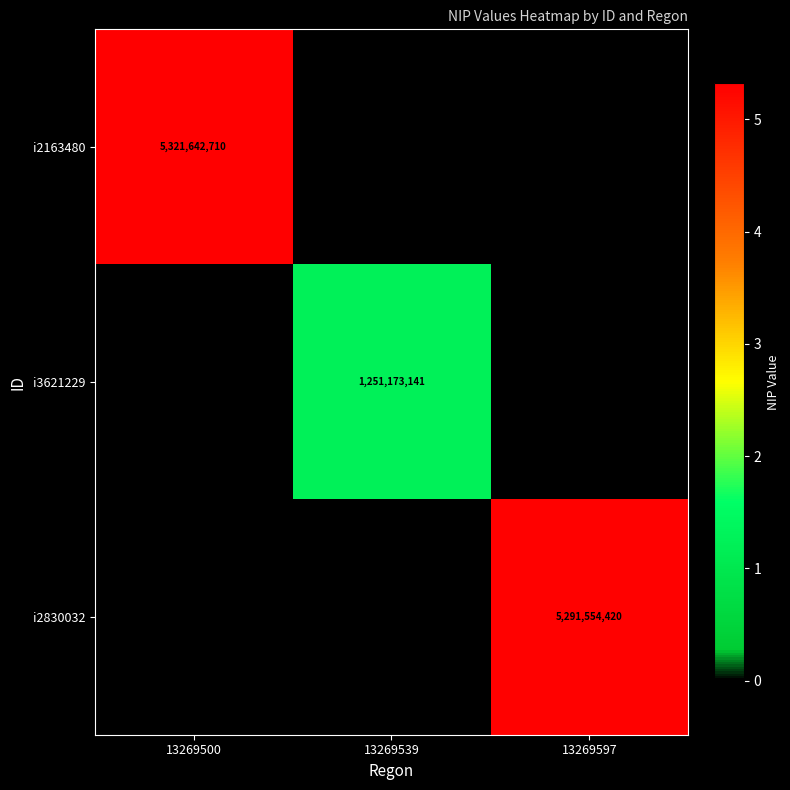

The i2163480 series shows 5321642710 at 13269500. True or false?

True